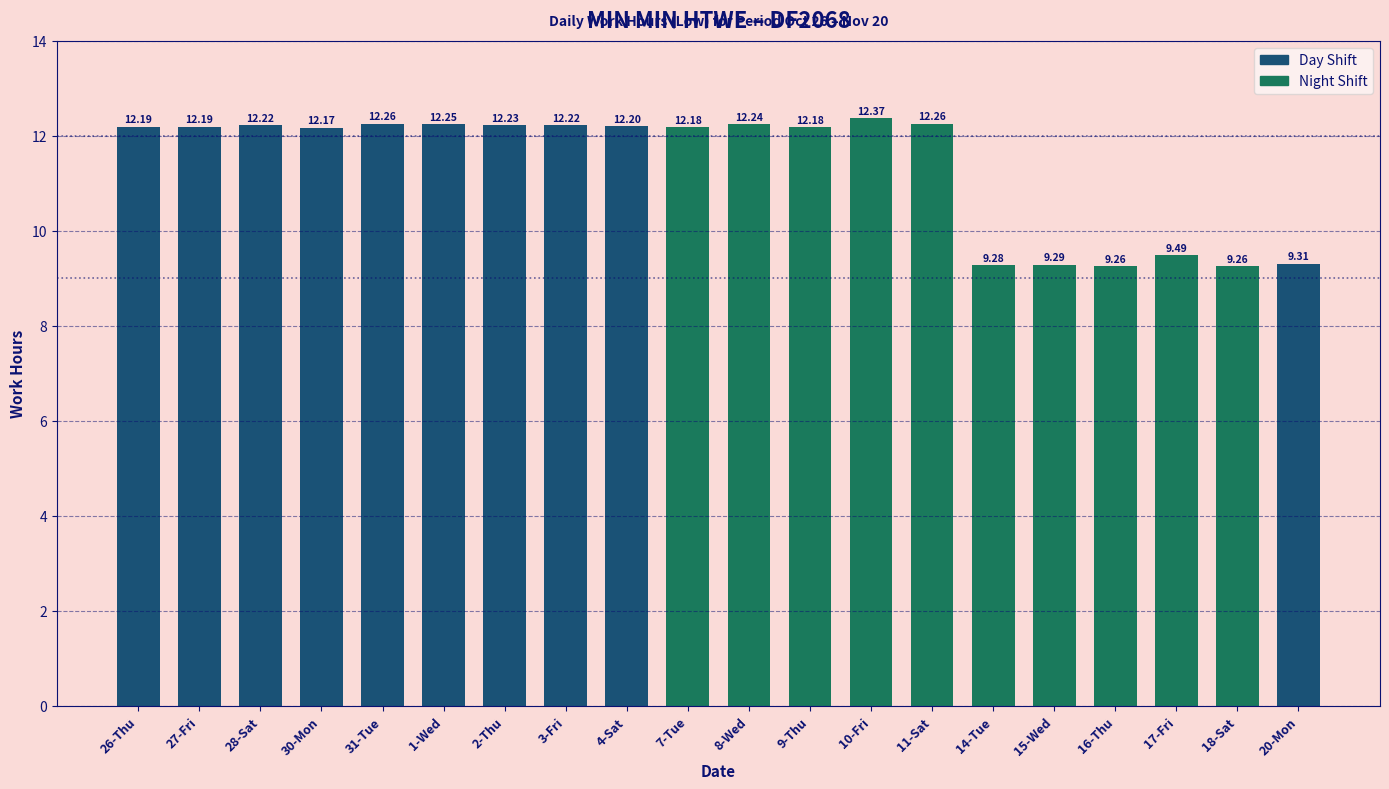

What is the ratio of the value at 16-Thu to the value at 28-Sat?

0.8